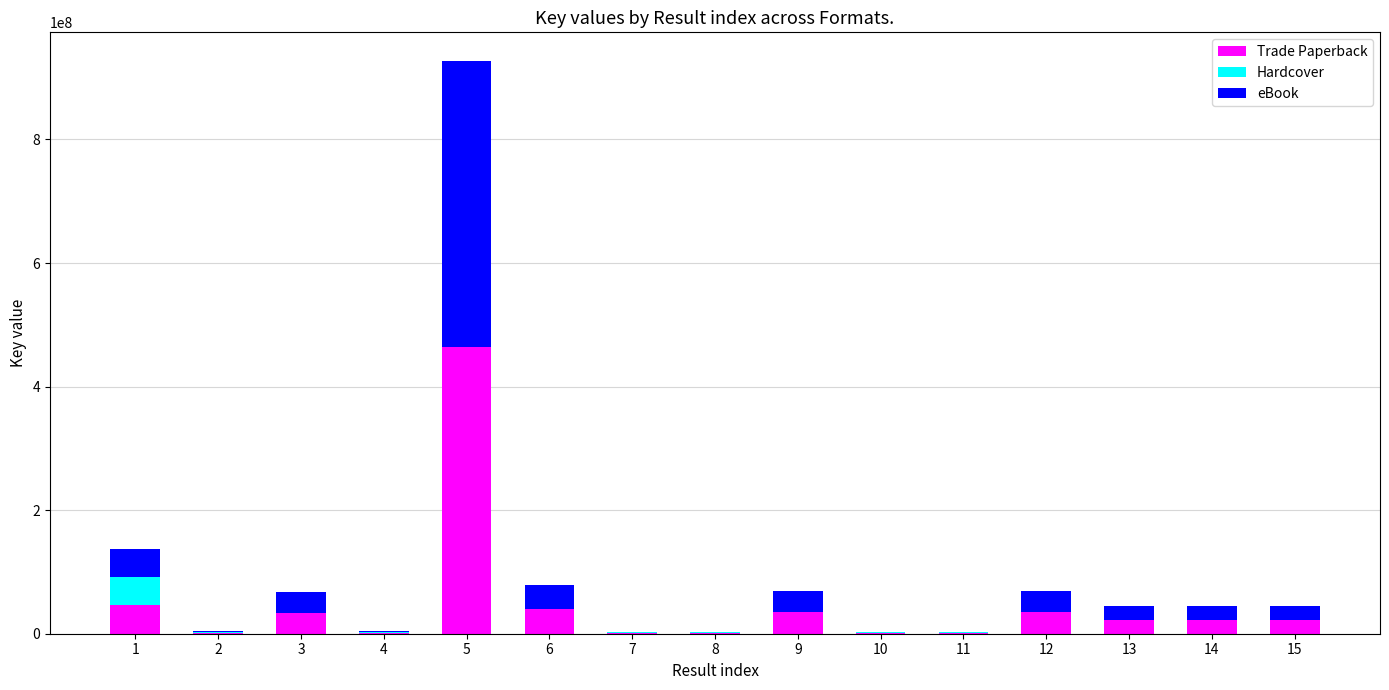

What is the highest value of the Trade Paperback series?

463557091